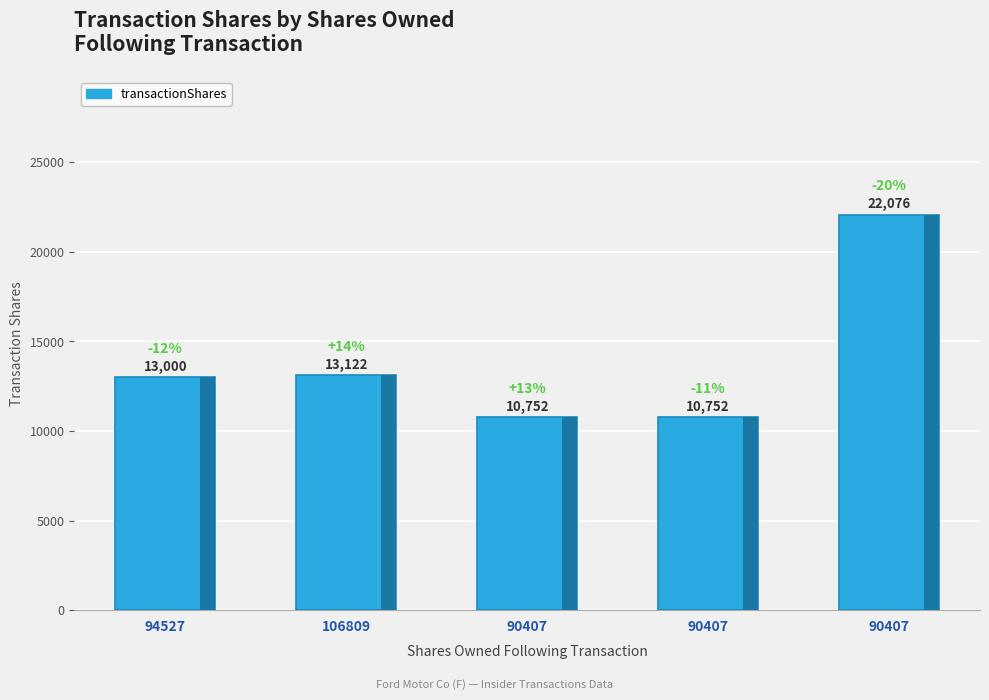

Are the bars horizontal?

No